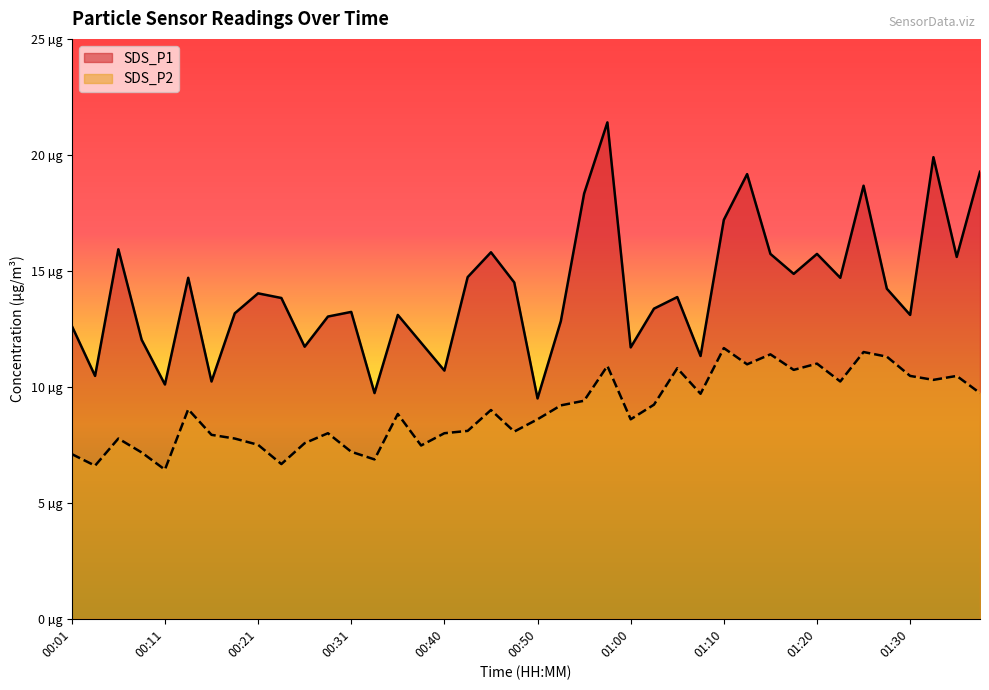

Between 00:23 and 01:10, which is larger?

01:10